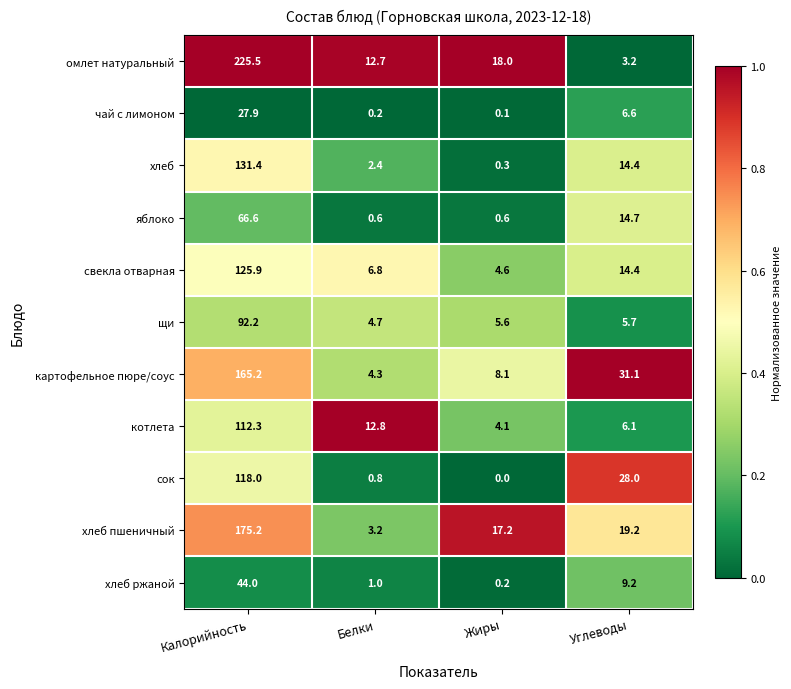

Which series has the largest range (max minus min)?

омлет натуральный